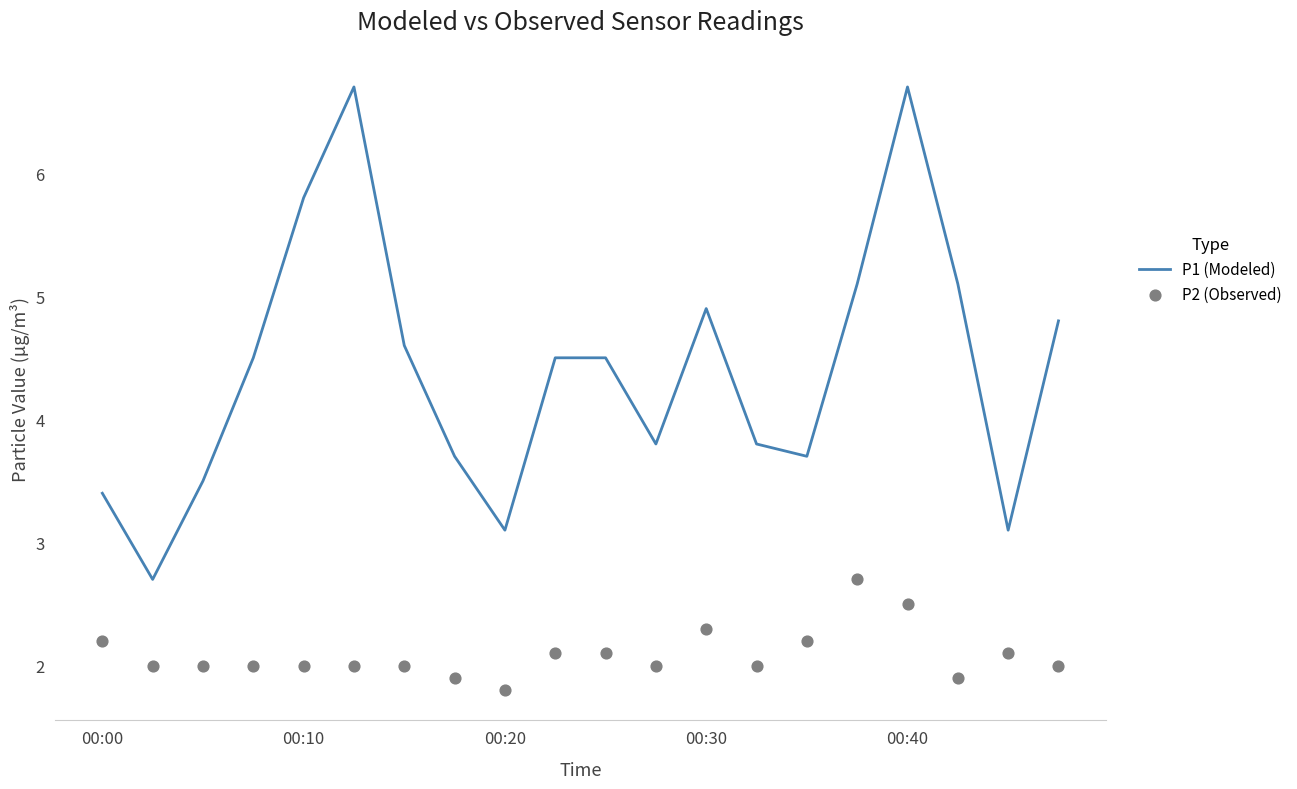

What is the maximum value for P1 (Modeled)?

6.7